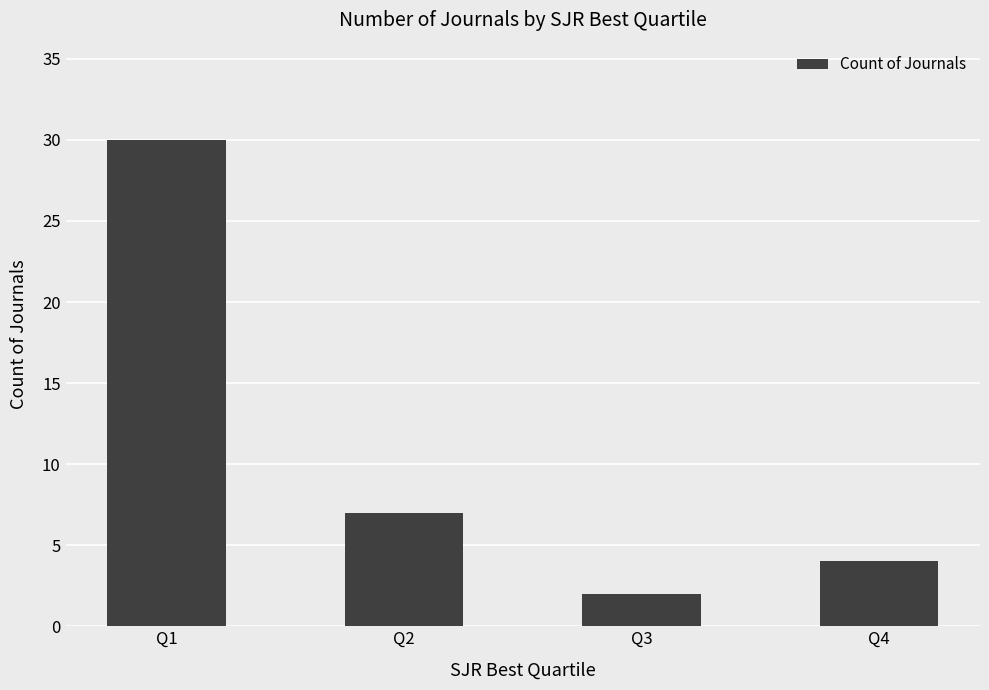

True or false: the data shows 51 at Q1.

False